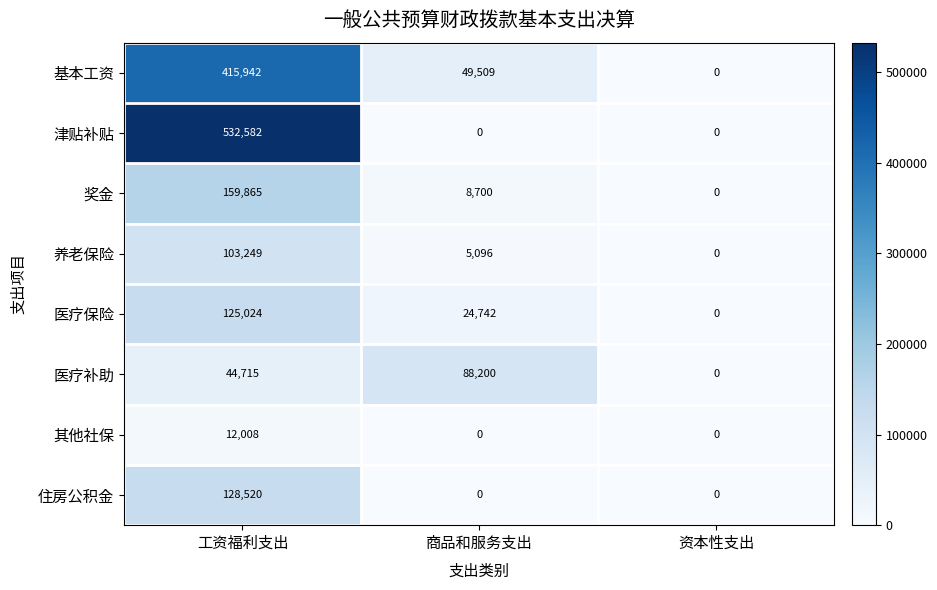

Which series changed the most between 商品和服务支出 and 资本性支出?

医疗补助